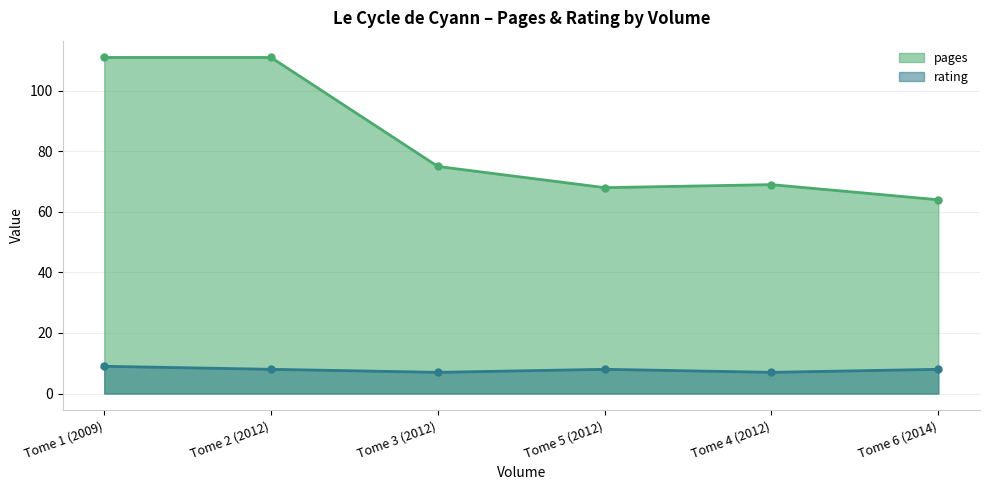

What is the greatest value displayed?

111